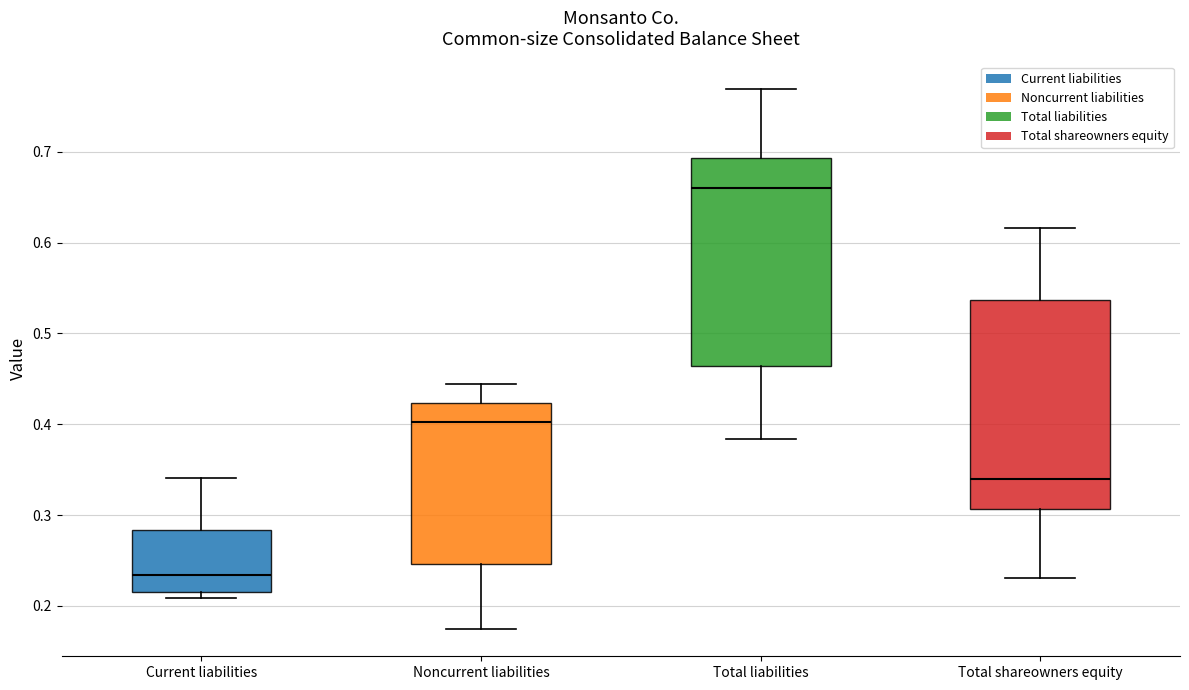

Reading left to right, transcribe this box plot: for each box, give where its median line is, the range the box spans, and where its two whiskers end, as read against the y-axis. The values are not printed on the chart, so give them approximately, as read against the axis.

Current liabilities: median 0.23, box 0.22 to 0.28, whiskers 0.21 to 0.34
Noncurrent liabilities: median 0.40, box 0.25 to 0.42, whiskers 0.17 to 0.44
Total liabilities: median 0.66, box 0.46 to 0.69, whiskers 0.38 to 0.77
Total shareowners equity: median 0.34, box 0.31 to 0.54, whiskers 0.23 to 0.62